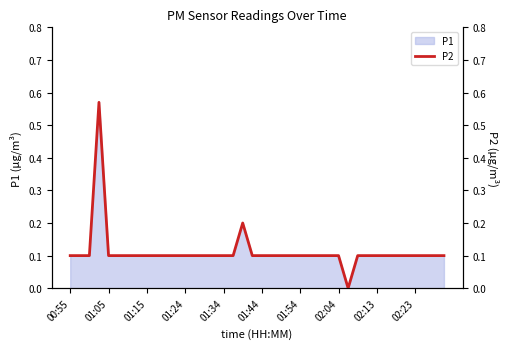

How many positive values are there?

39